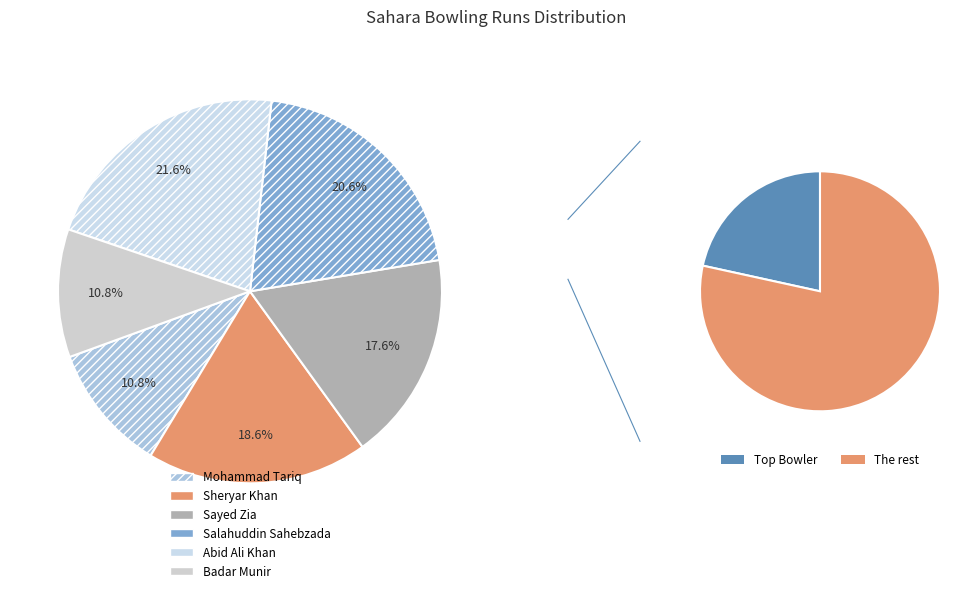

Rank the categories by value from highest to lowest.

Abid Ali Khan, Salahuddin Sahebzada, Sheryar Khan, Sayed Zia, Mohammad Tariq, Badar Munir